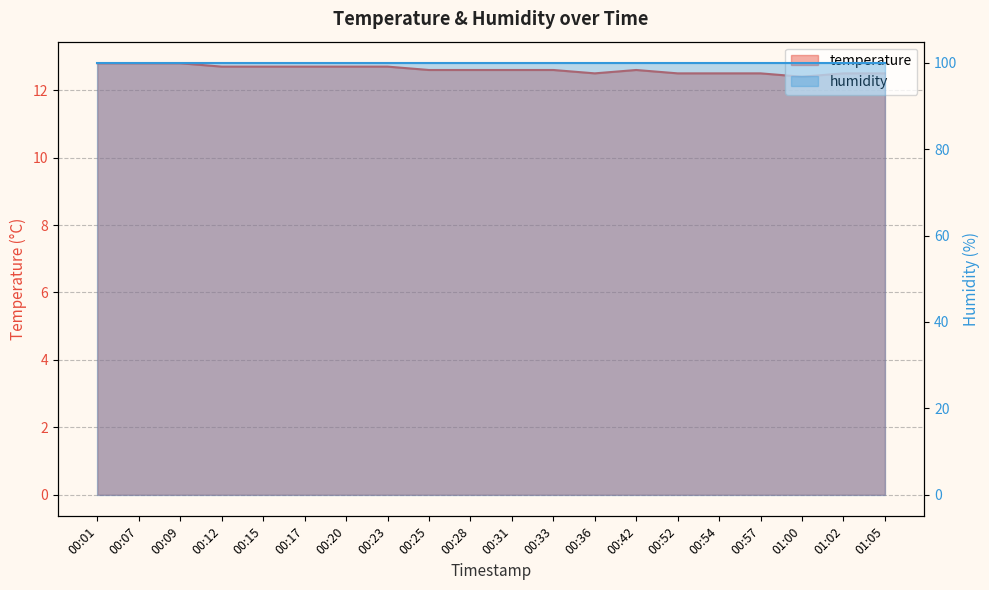

List the labels in order of value, smallest first.

01:00, 00:36, 00:52, 00:54, 00:57, 01:02, 01:05, 00:25, 00:28, 00:31, 00:33, 00:42, 00:12, 00:15, 00:17, 00:20, 00:23, 00:01, 00:07, 00:09